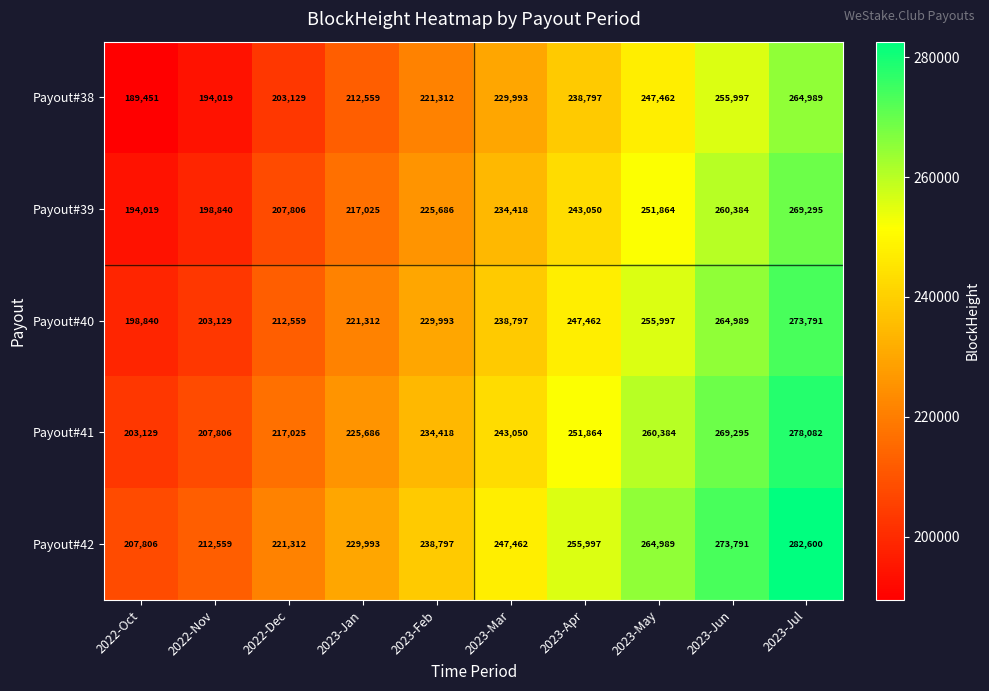

List the labels in order of Payout#42 value, smallest first.

2022-Oct, 2022-Nov, 2022-Dec, 2023-Jan, 2023-Feb, 2023-Mar, 2023-Apr, 2023-May, 2023-Jun, 2023-Jul